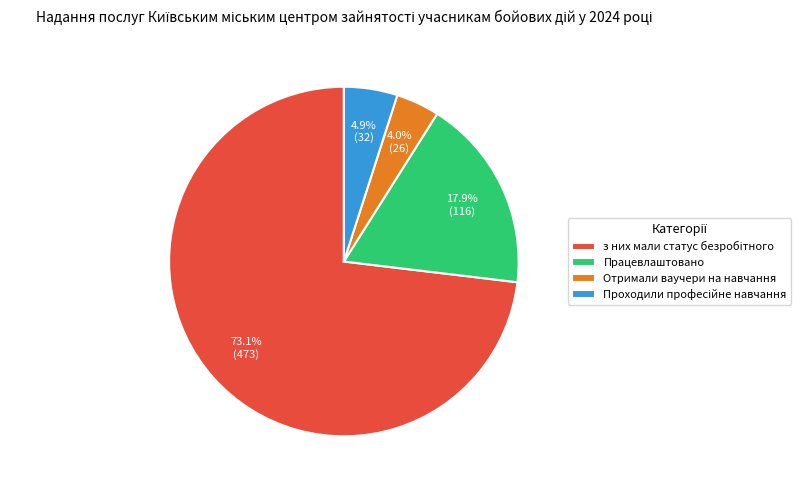

What is the smallest slice in the pie chart?

Отримали ваучери на навчання